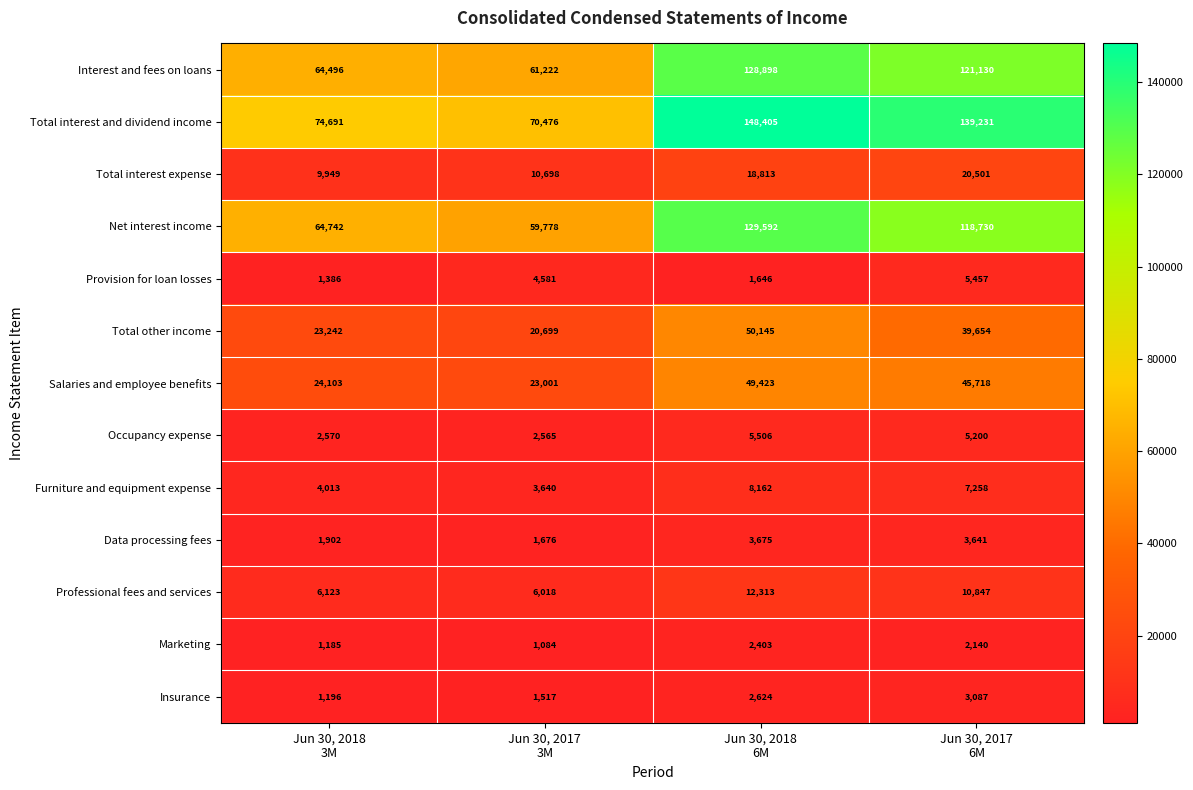

What is the maximum value shown in the chart?

148405